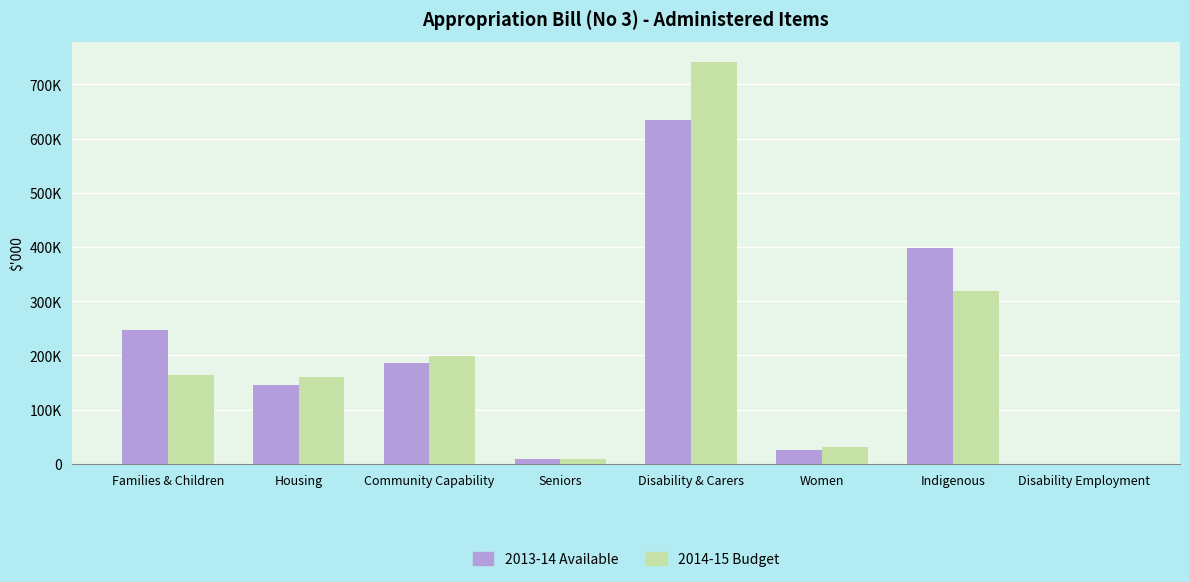

Does the chart contain stacked bars?

No